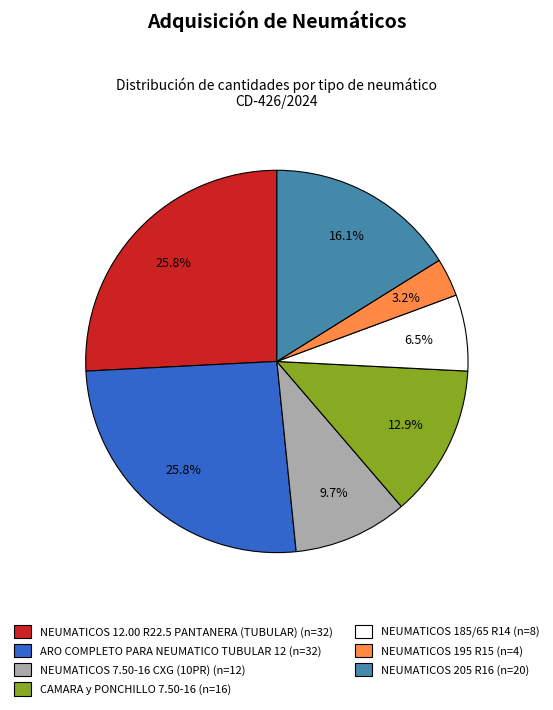

Which category has the smallest portion of the pie?

NEUMATICOS 195 R15